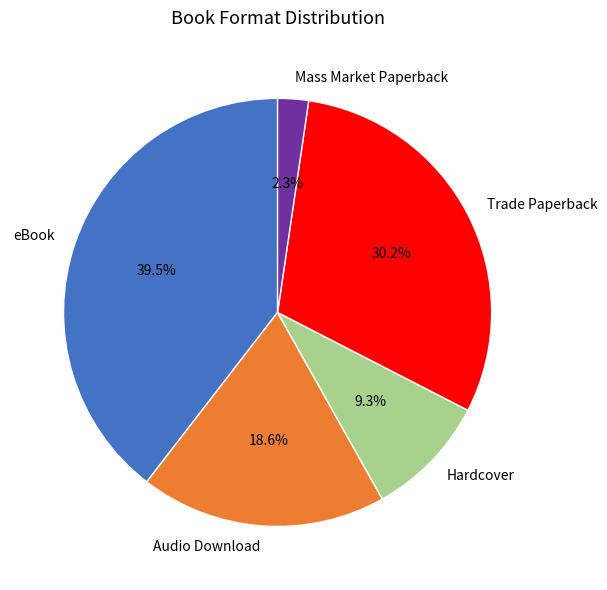

To the nearest percent, what is the difference between the Hardcover and Trade Paperback slice percentages?

21%